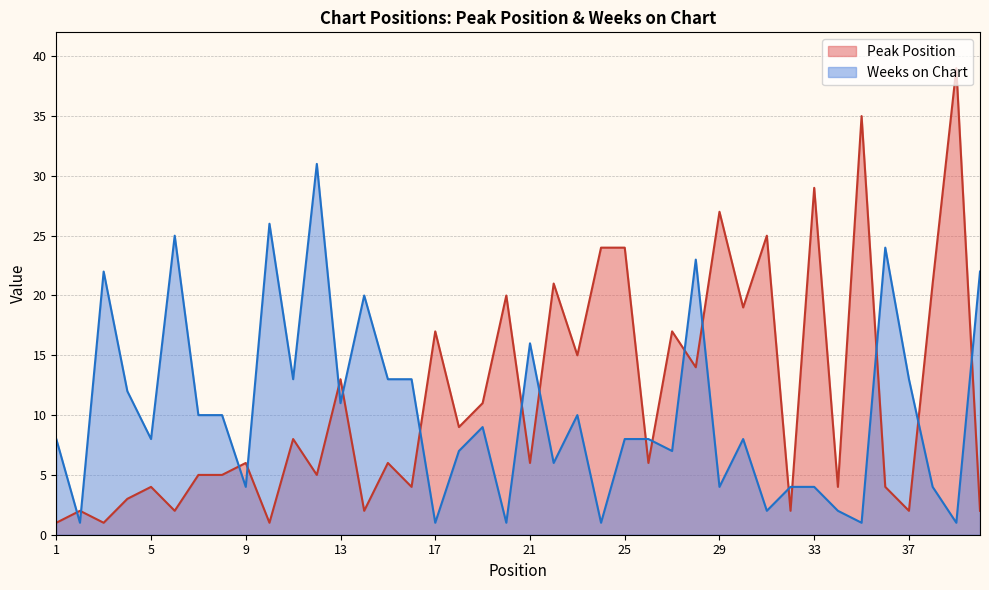

Is the value of Peak Position at 11 greater than the value of Weeks on Chart at 19?

No